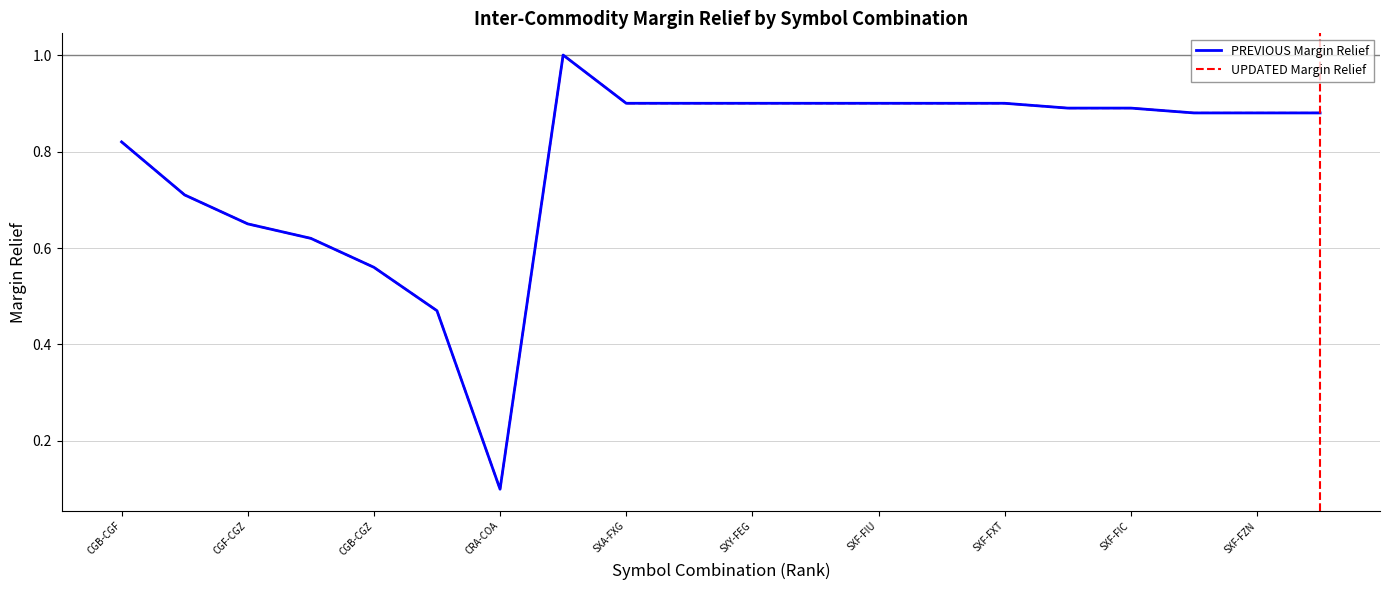

What is the label of the 1st point from the right?

19